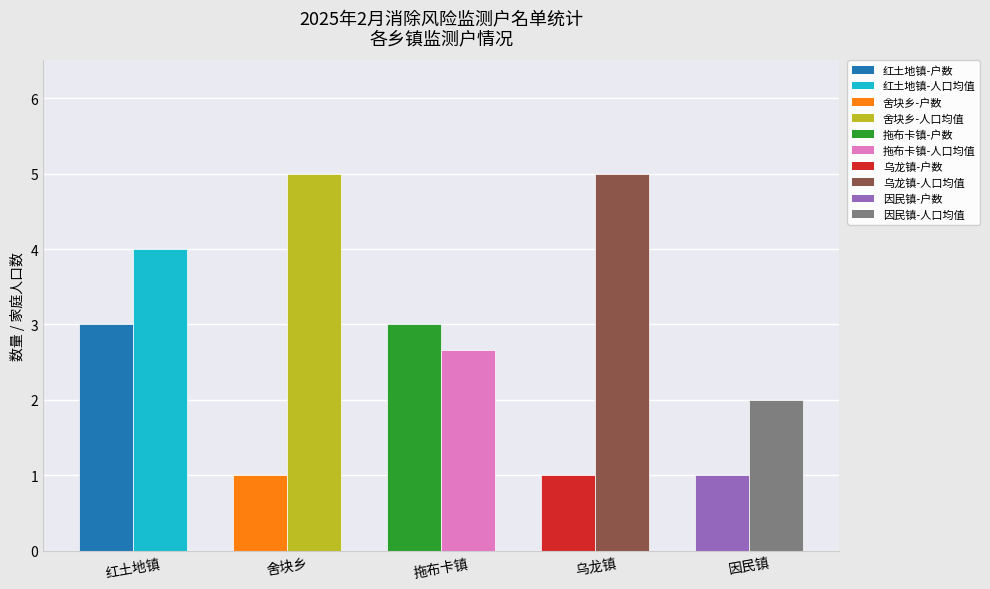

What position from the left is 红土地镇?

1